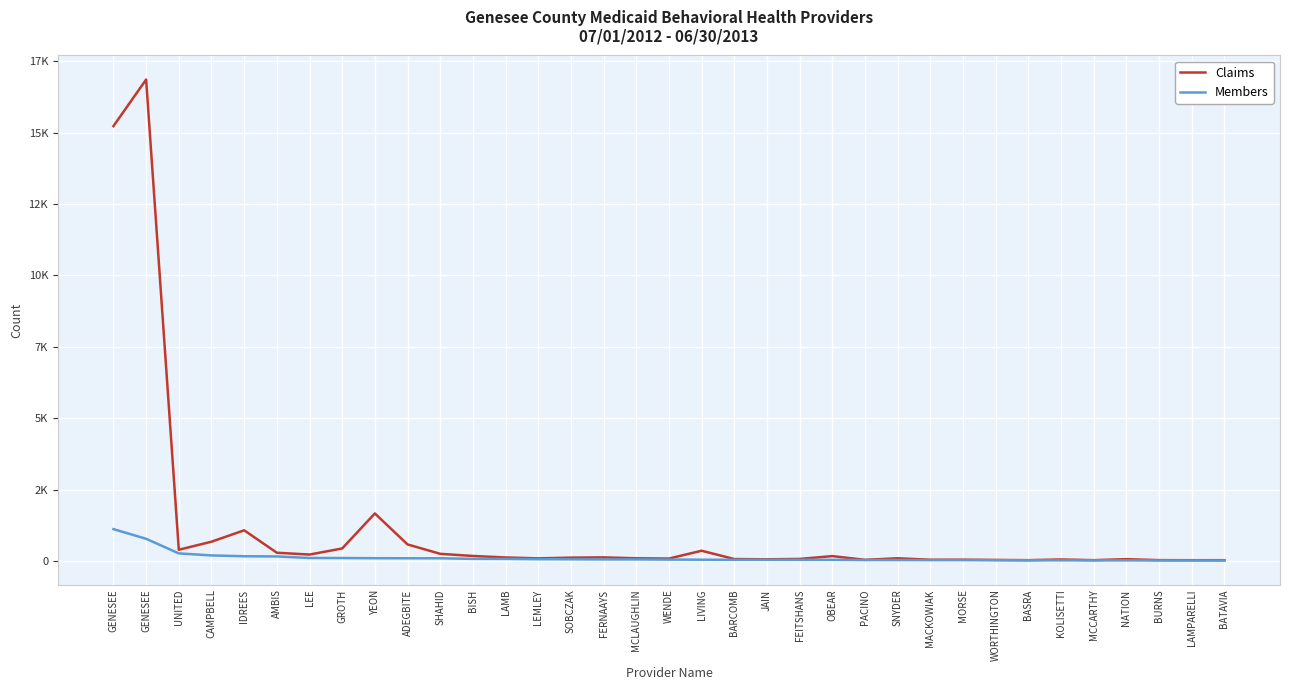

At which category does Claims reach its first local peak?

GENESEE